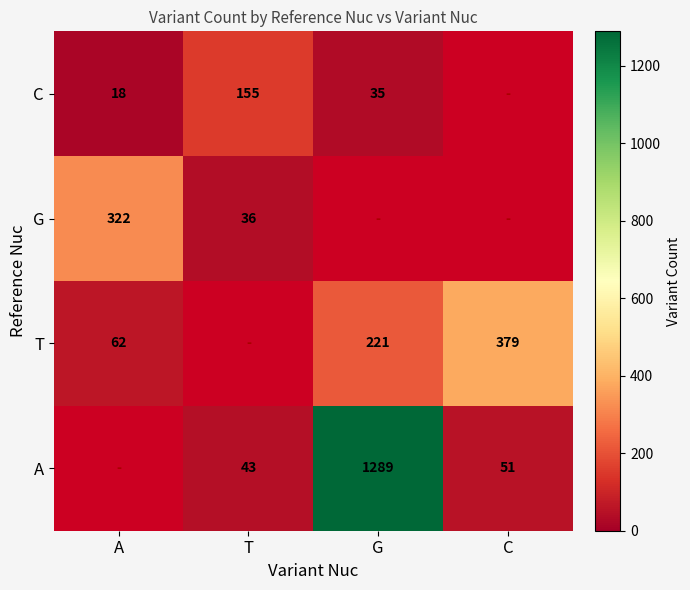

Between G and C, which is larger?

G